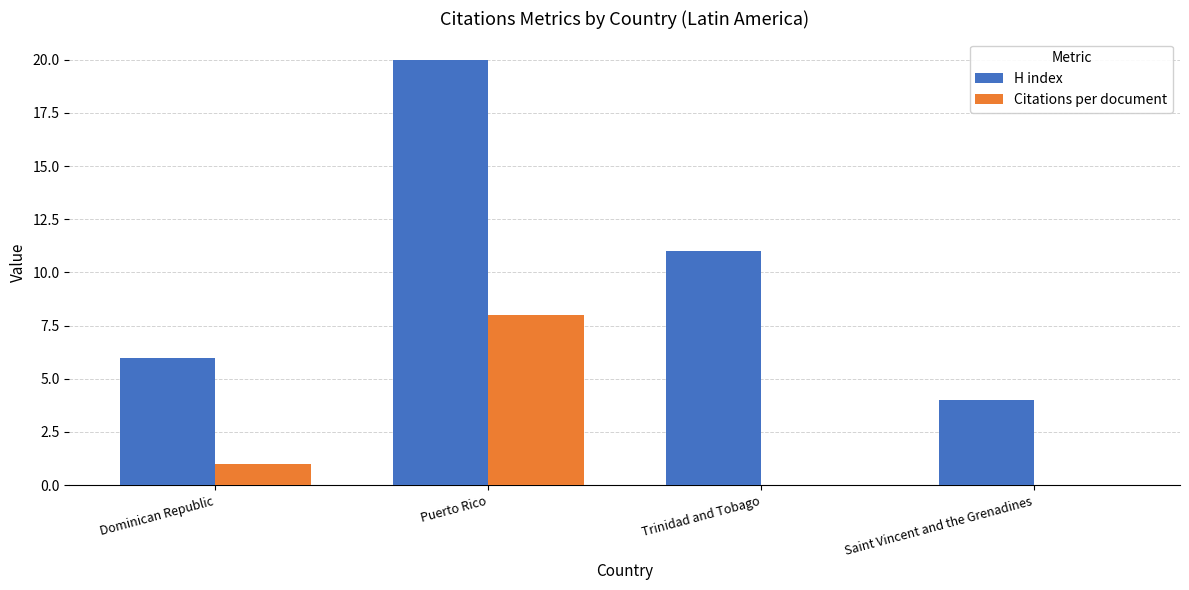

The value of H index at Saint Vincent and the Grenadines is 4. True or false?

True